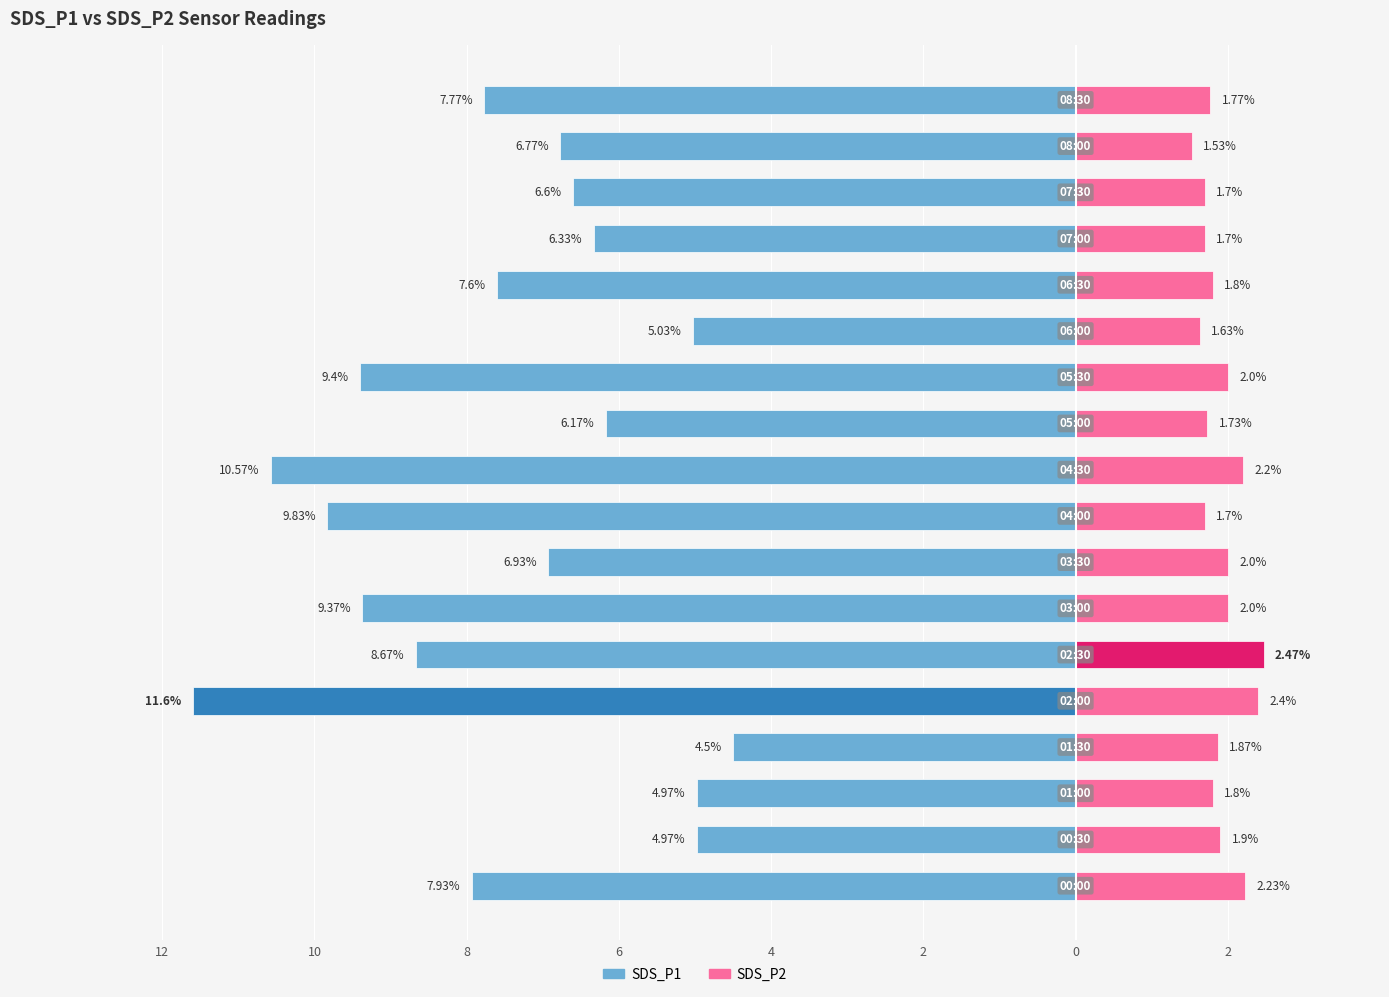

Which series has the widest spread of values?

SDS_P1